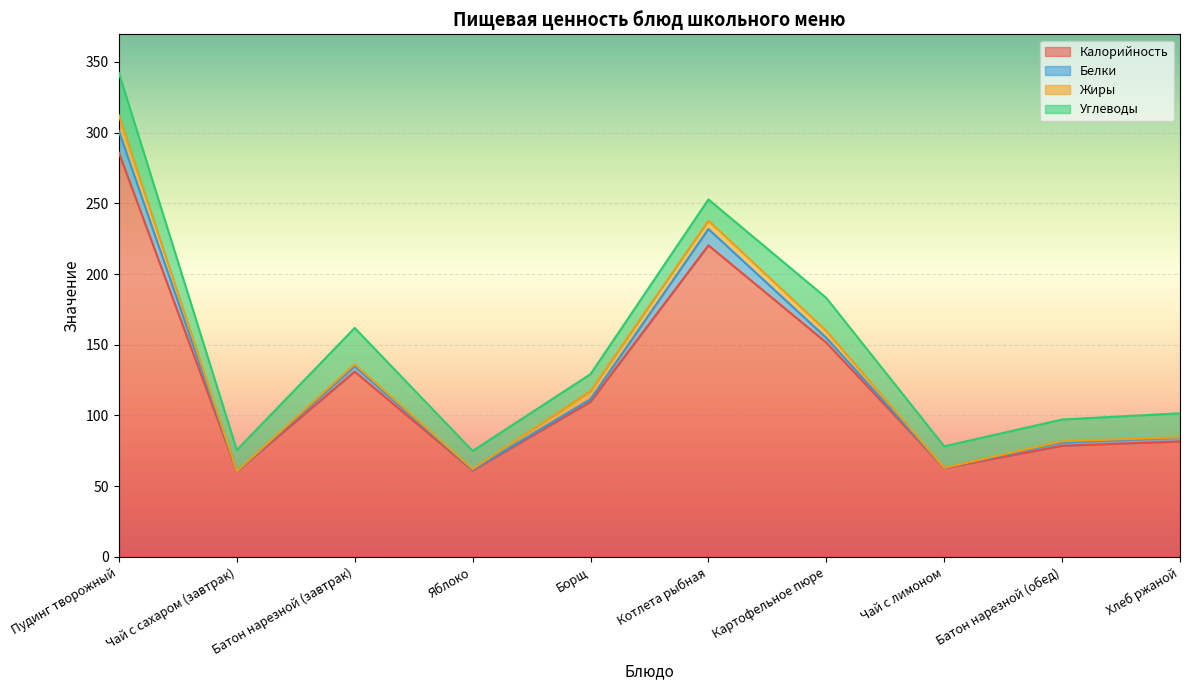

What is the average value of the Калорийность series?

124.3